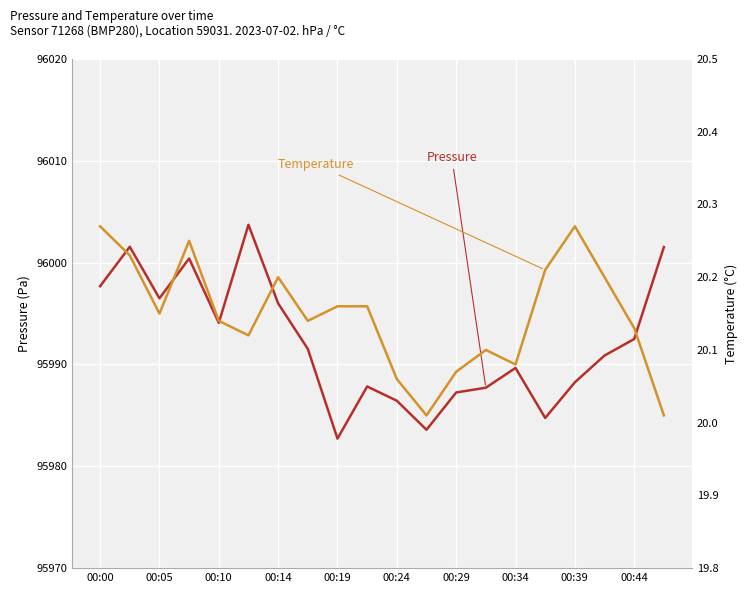

Is the value of pressure at 00:24 greater than the value of temperature at 18?

Yes